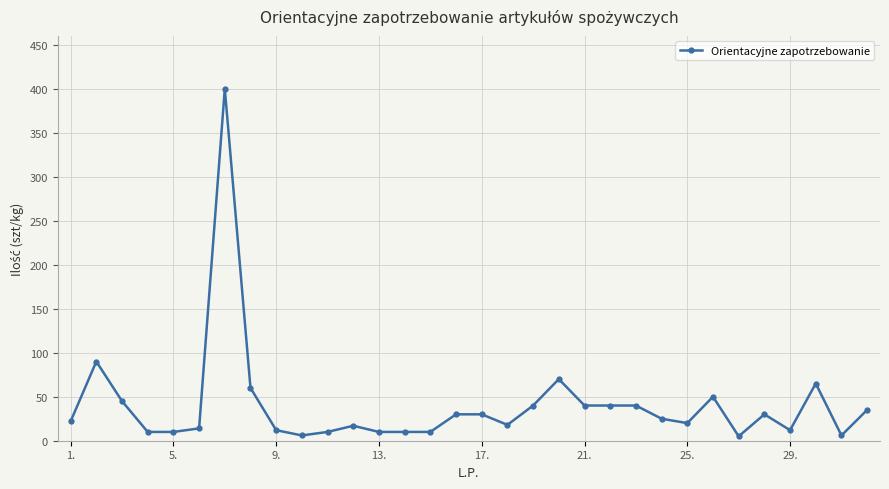

What is the difference between the maximum and minimum values?

395